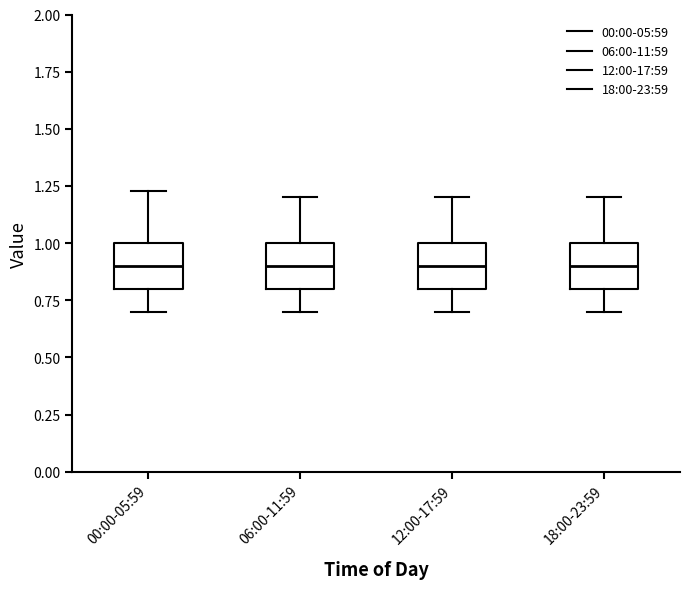

Where is the upper edge of the box for 00:00-05:59 on the y-axis? The values are not printed on the chart, so give them approximately, as read against the axis.

1.00